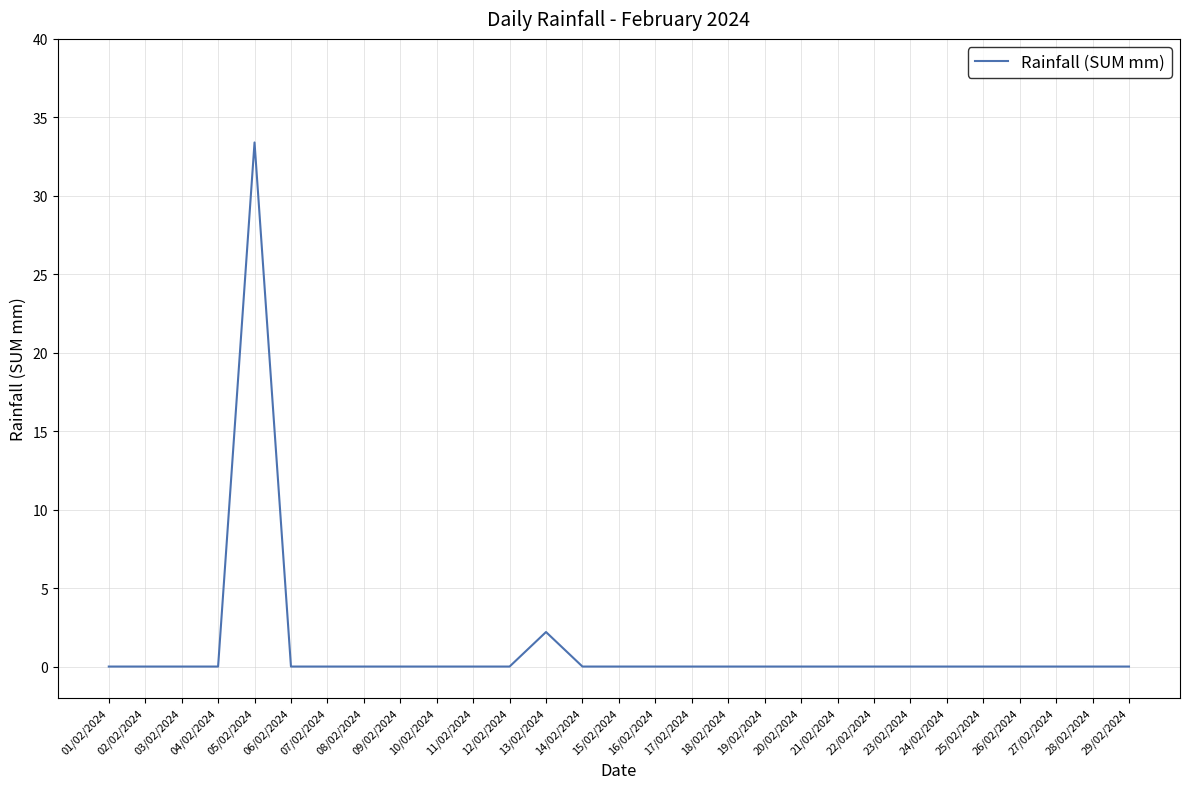

Where is the data nearest to the value 16?

13/02/2024